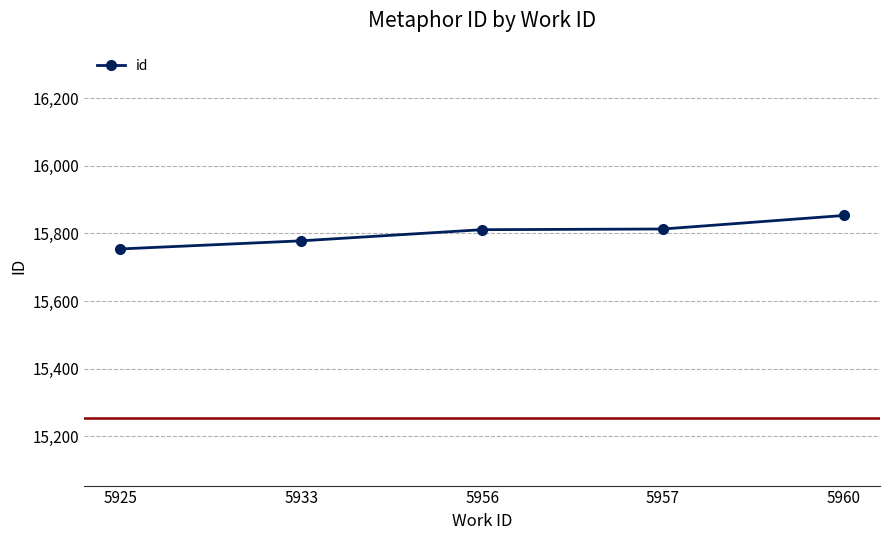

What is the maximum value shown in the chart?

15853